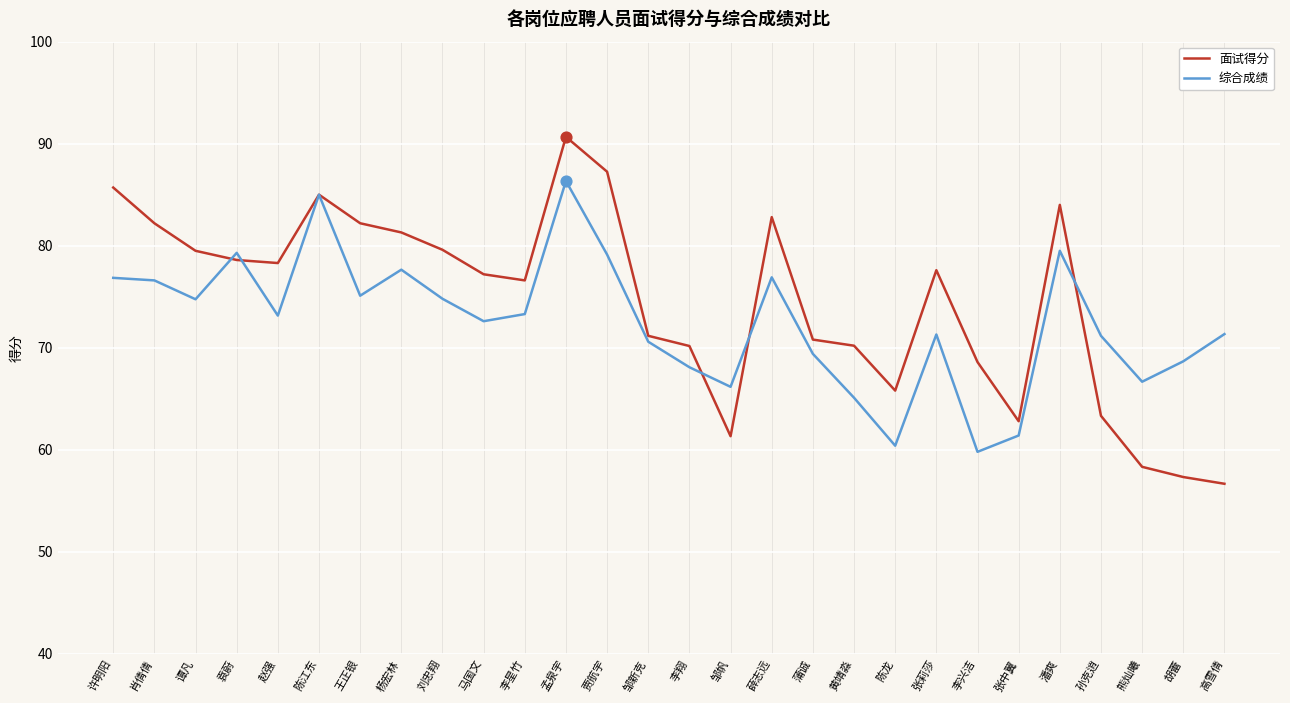

Which series has the largest range (max minus min)?

面试得分